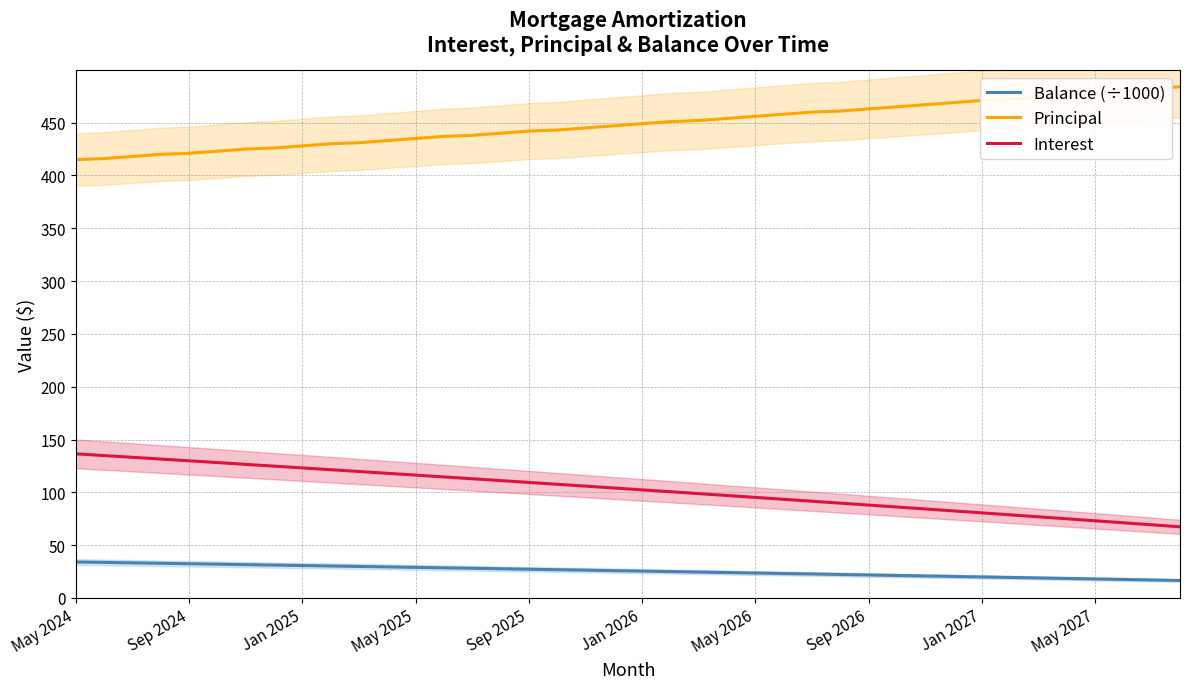

What is the maximum value for Principal?

484.0